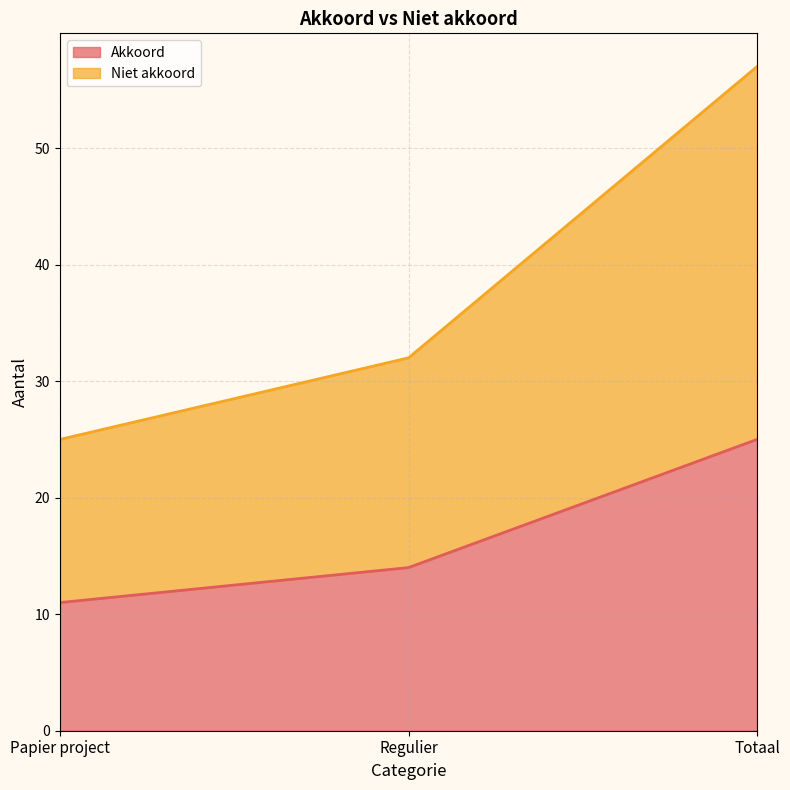

Reading right to left, transcribe the values for Akkoord.

25	14	11